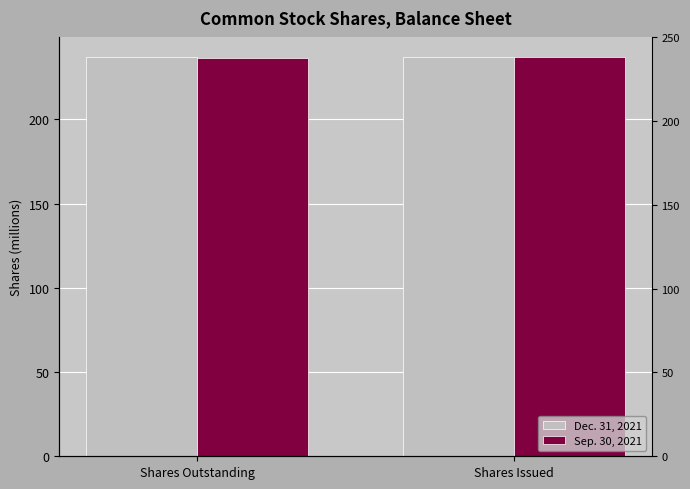

What is the label of the 2nd bar from the left?

Shares Issued